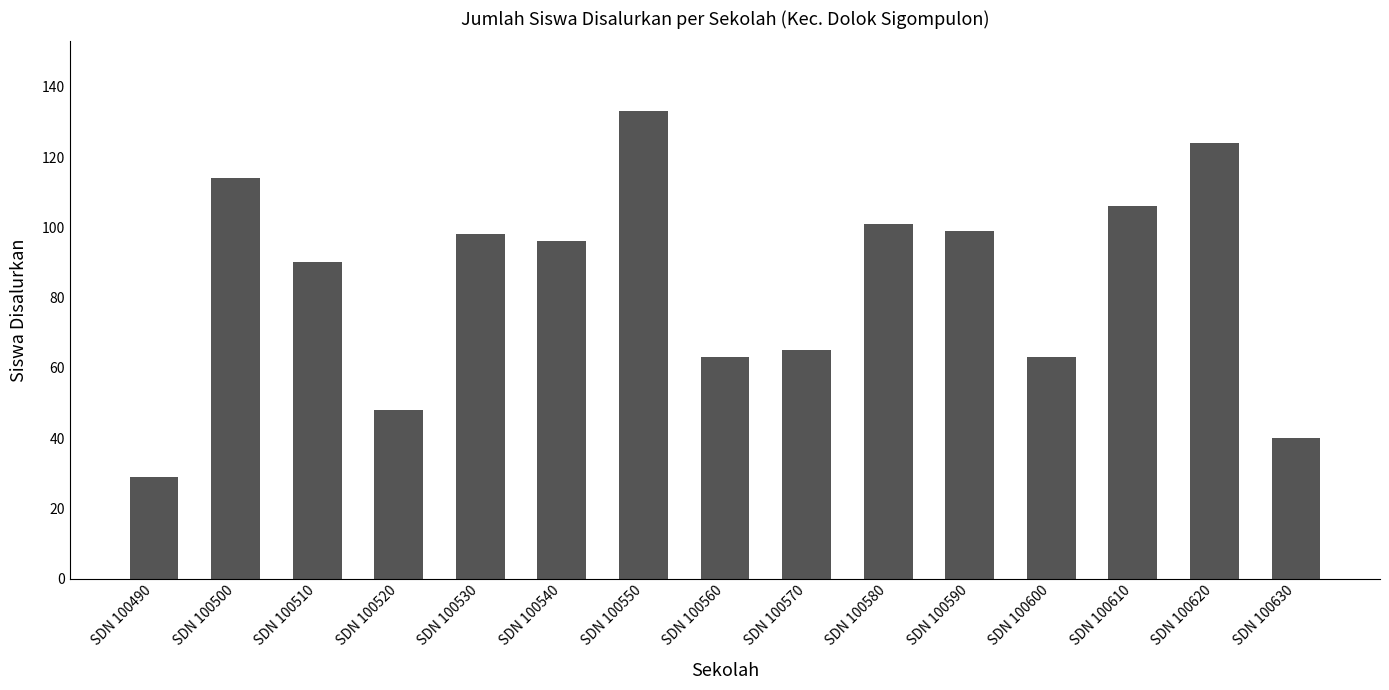

What is the value of the 2nd bar from the left?

114